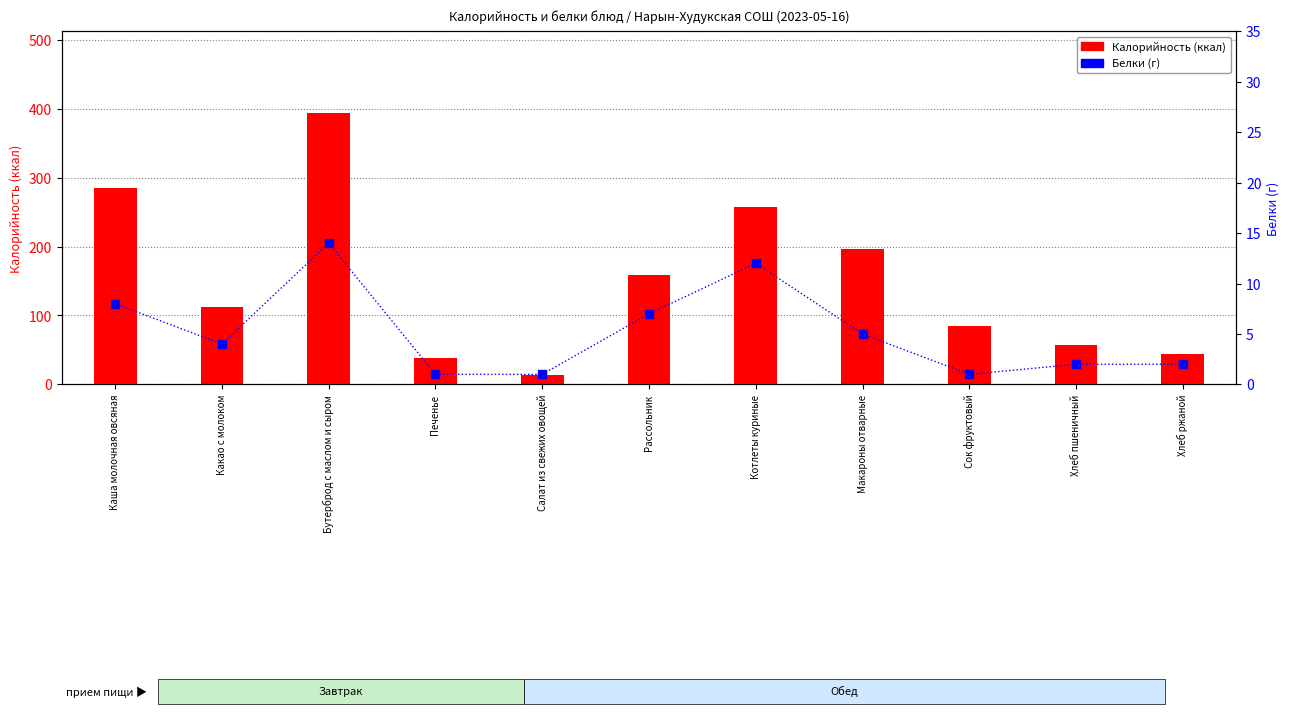

How many data points in Калорийность (ккал) are less than 112?

5